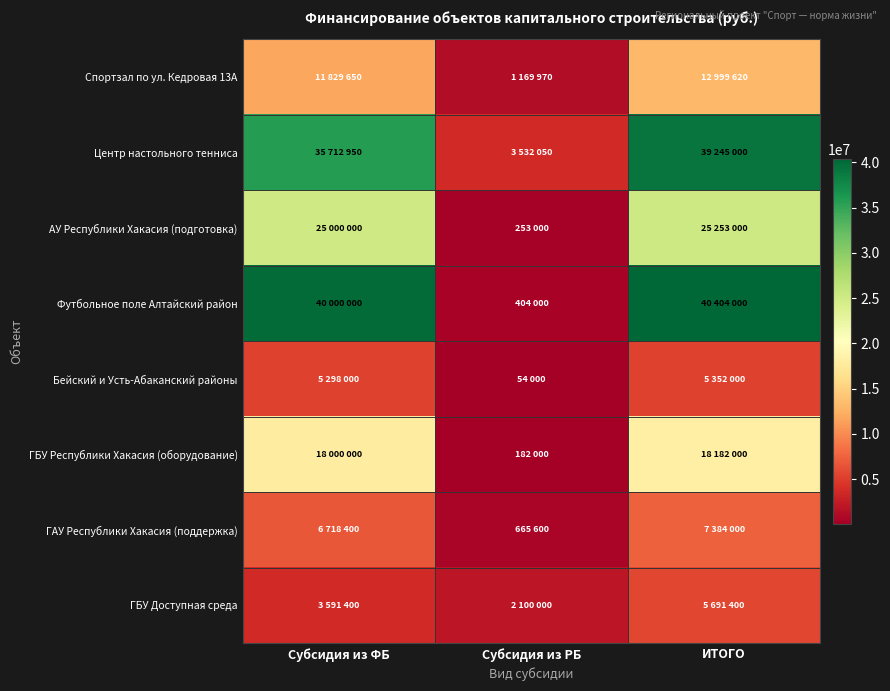

At which category is the sum across all series the highest?

ИТОГО